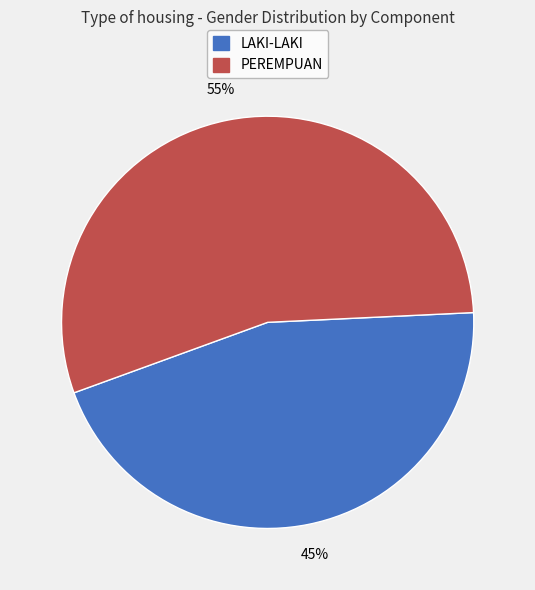

Which slice is the smallest?

LAKI-LAKI